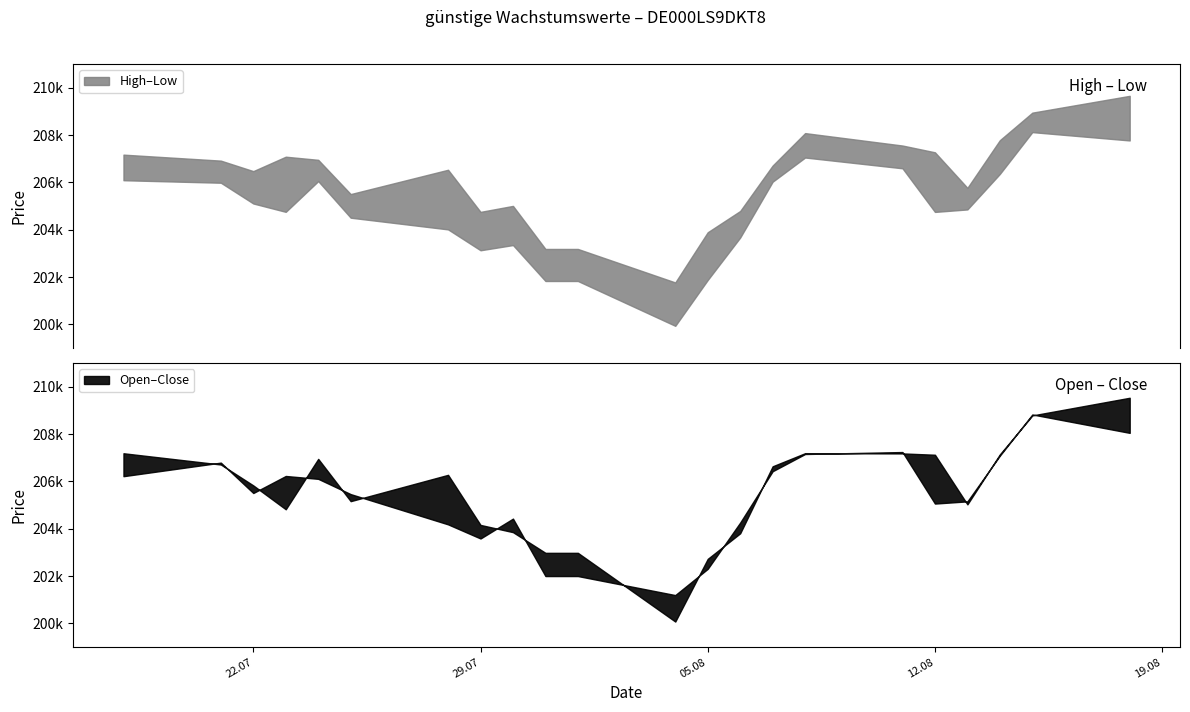

The value of Close at 18.07.2025 is 206221. True or false?

True